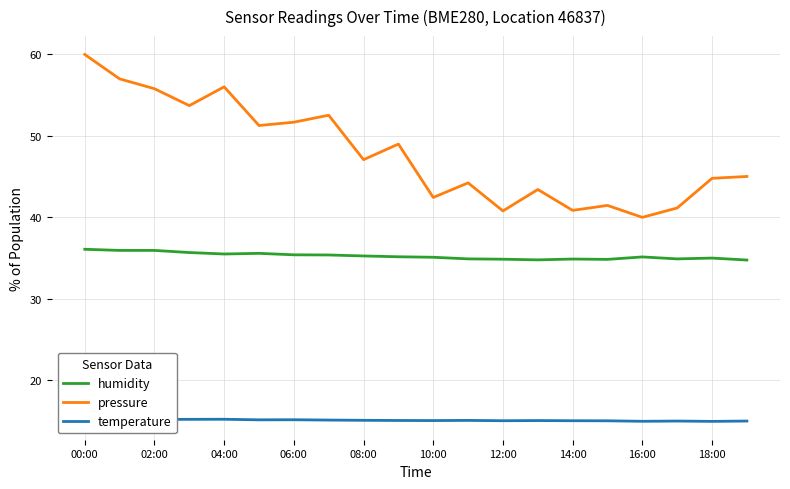

True or false: humidity and temperature intersect in this chart.

False